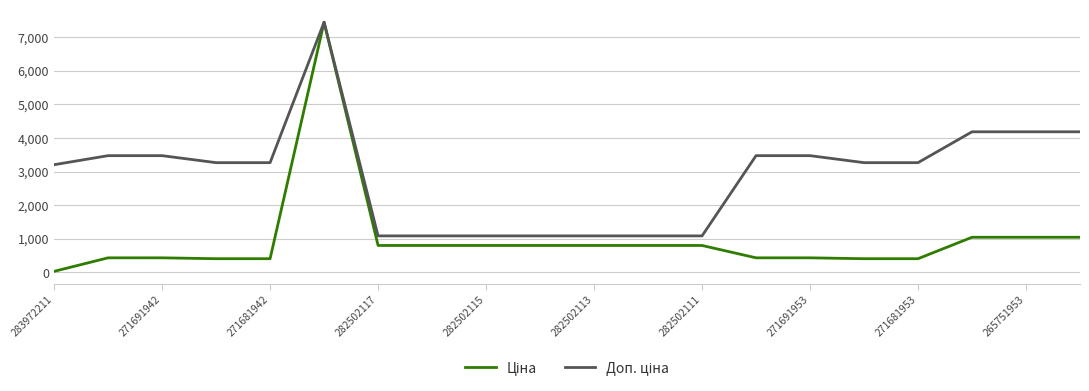

What is the greatest value displayed?

7444.6